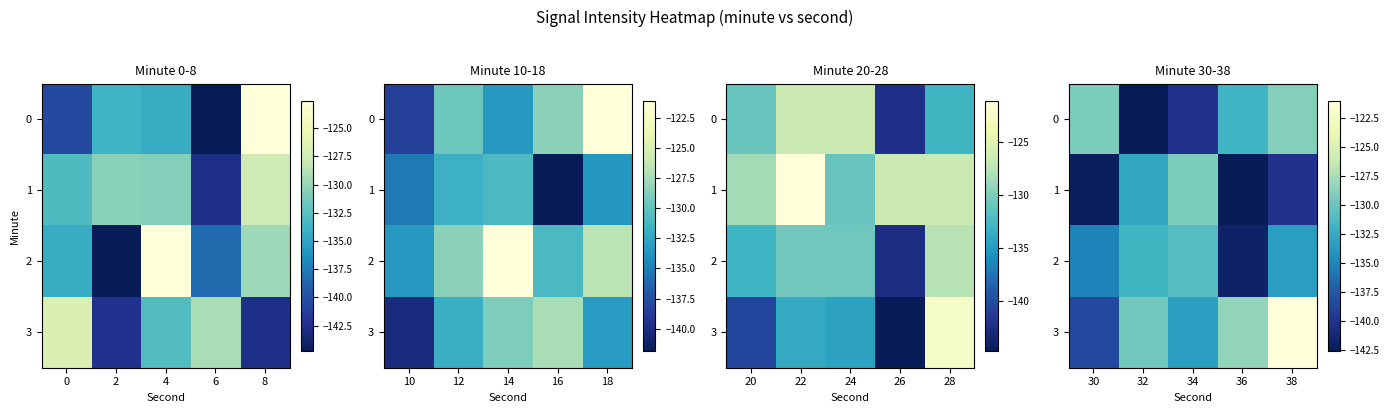

How many values in the 3 series are below -129?

3